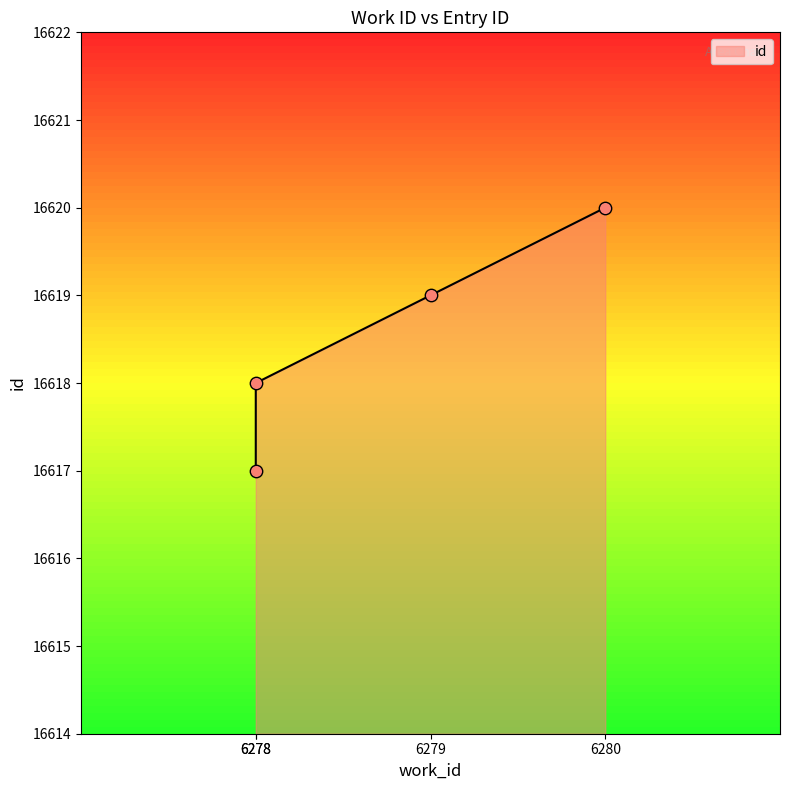

What is the ratio of the value at 6278 to the value at 6280?

1.0